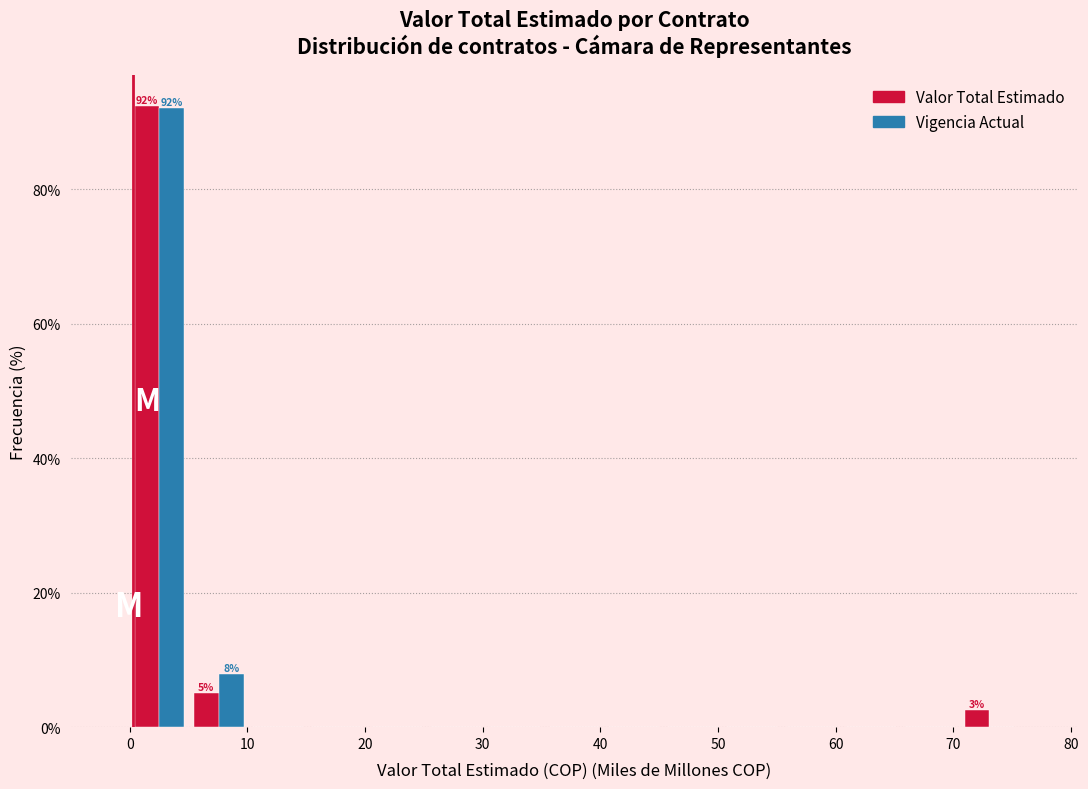

In the Vigencia Actual series, which range on the x-axis has the tallest bar?

0 to 5